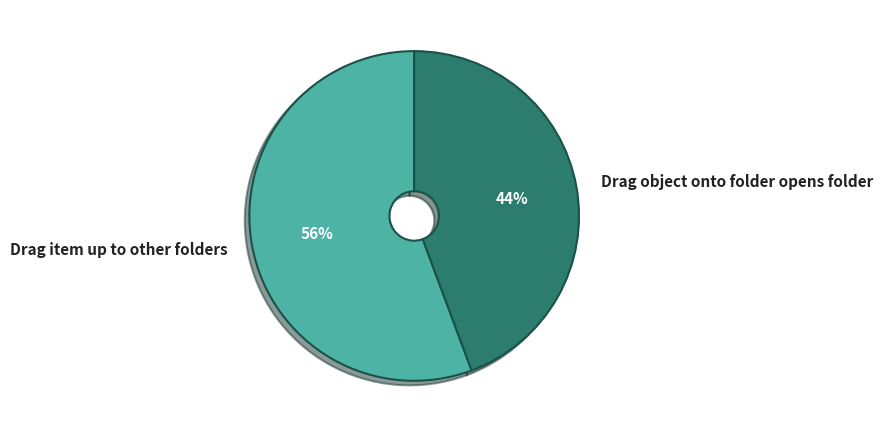

Which category accounts for the majority?

Drag item up to other folders